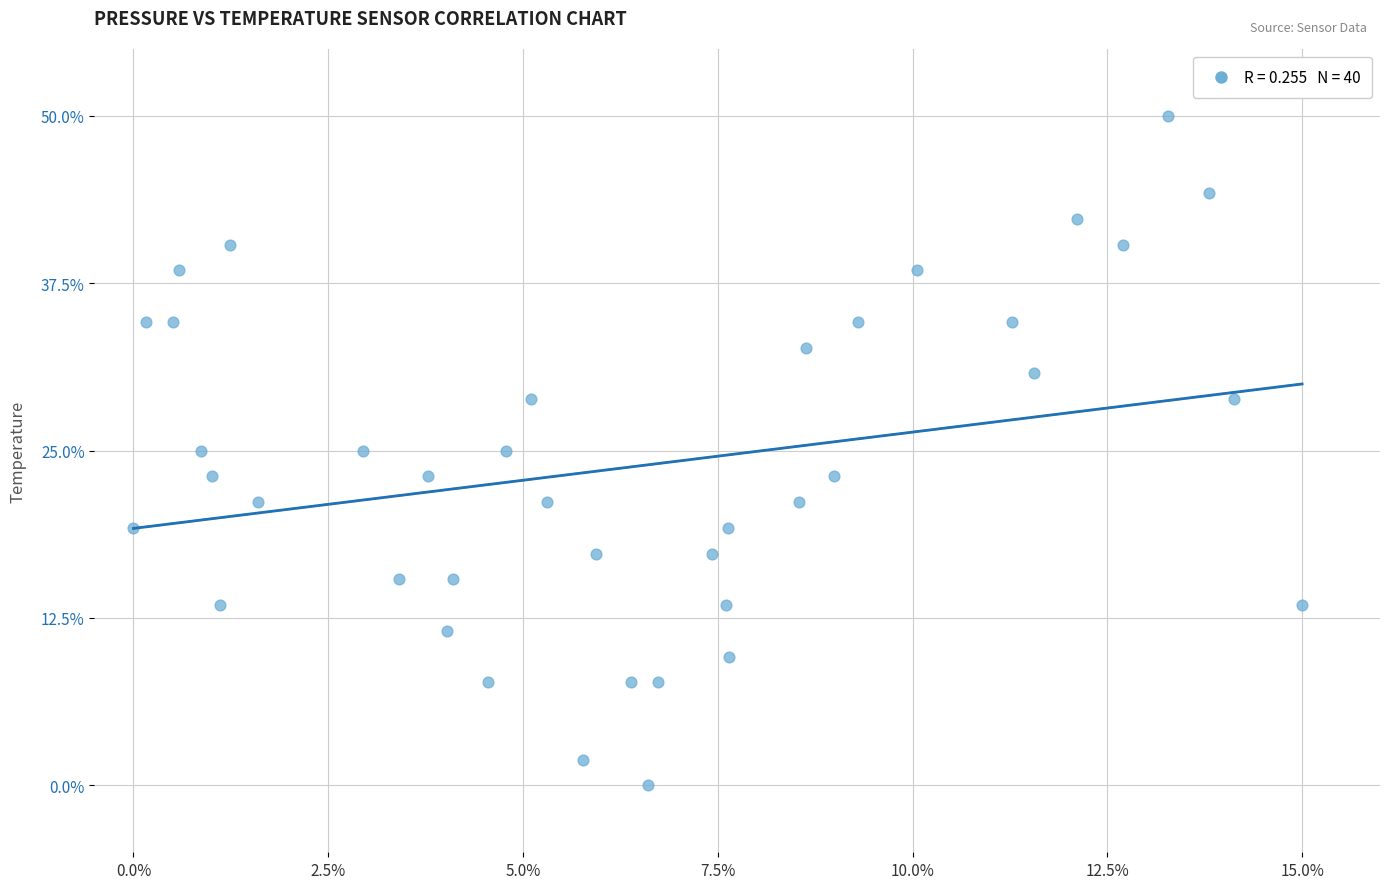

What is the range of X values (max minus min)?

15.0